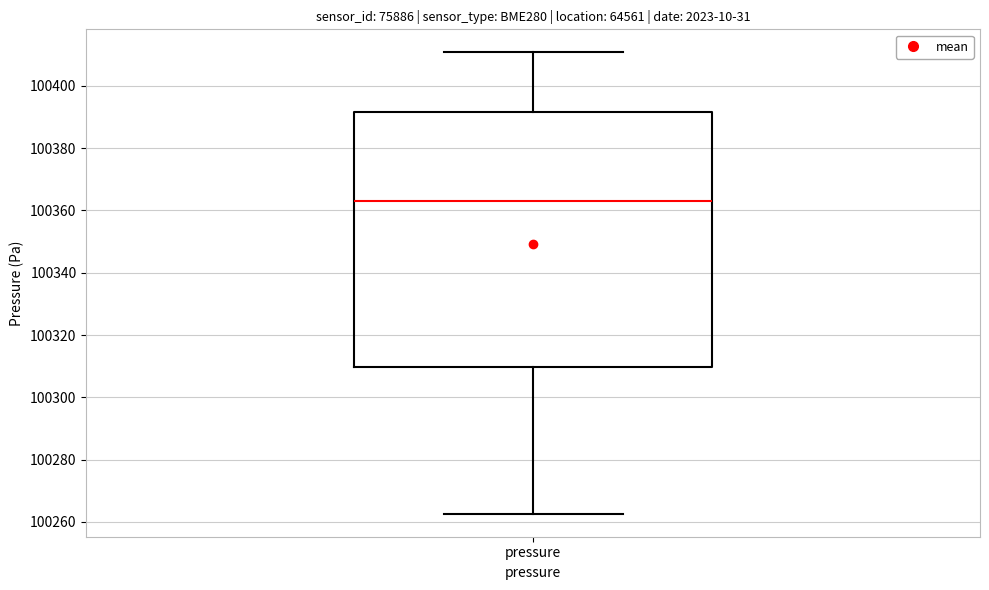

Read this box plot against the y-axis: the position of the median line, the range covered by the box, and the ends of both whiskers. The values are not printed on the chart, so give them approximately, as read against the axis.

median 100364, box 100310 to 100392, whiskers 100262 to 100410